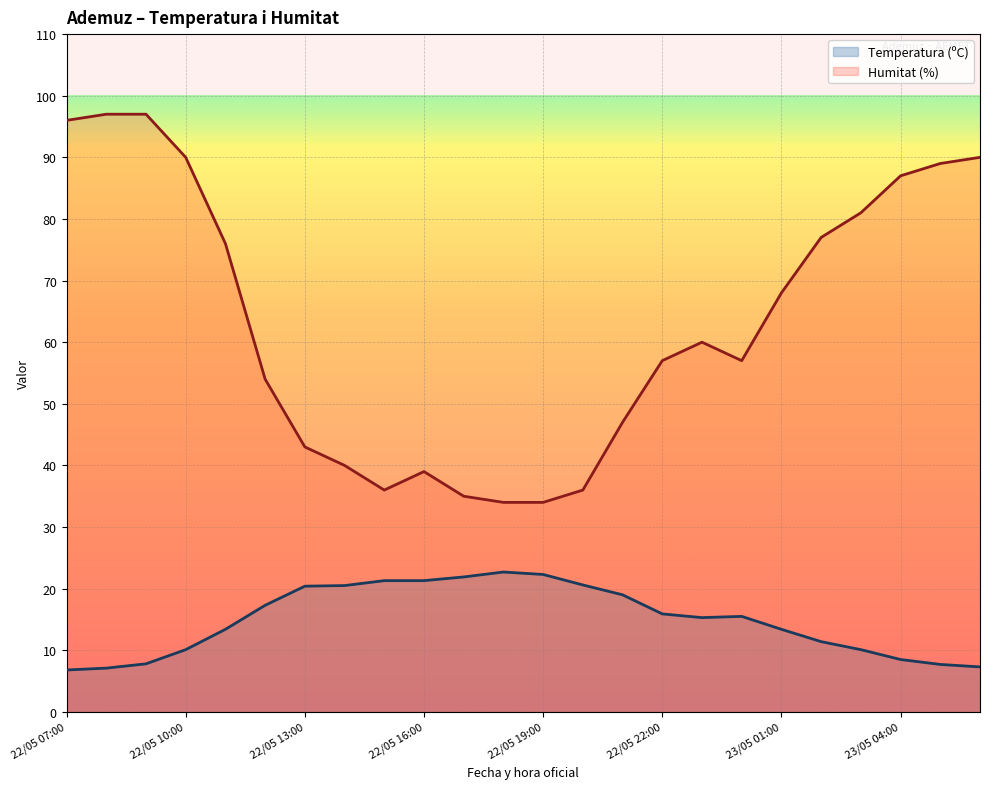

What is the label of the 13th point from the right?

22/05 18:00